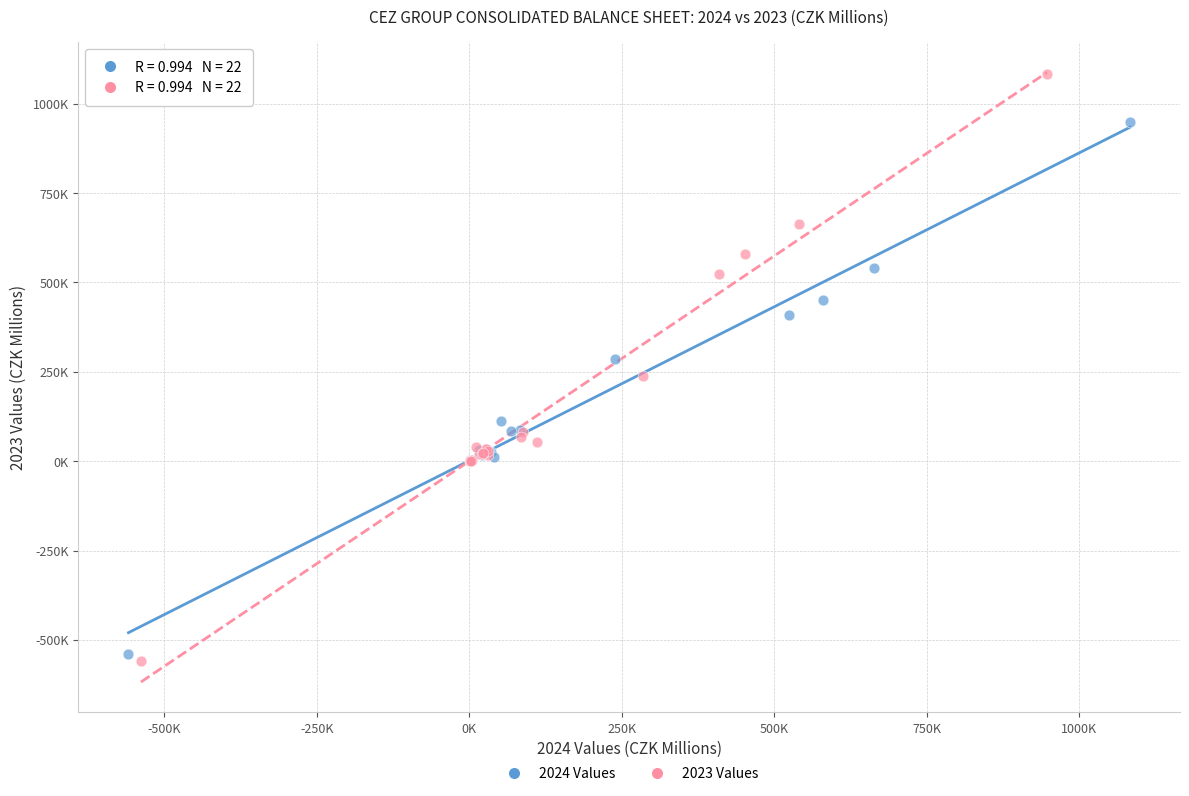

Which series reaches the maximum Y coordinate?

2023 Values